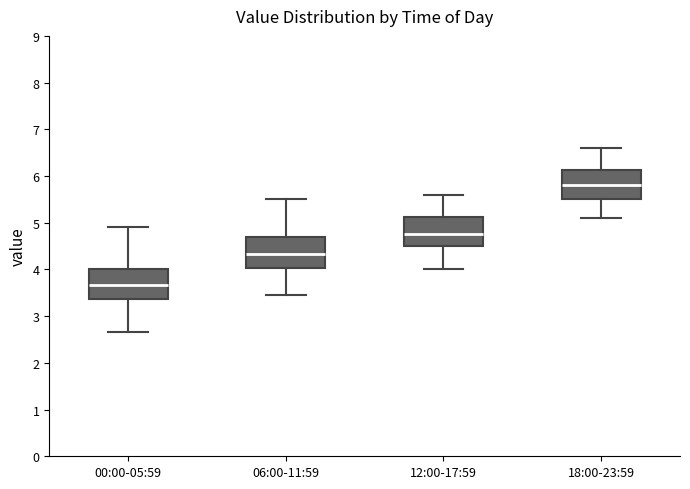

Reading left to right, transcribe this box plot: for each box, give where its median line is, the range the box spans, and where its two whiskers end, as read against the y-axis. The values are not printed on the chart, so give them approximately, as read against the axis.

00:00-05:59: median 3.7, box 3.4 to 4.0, whiskers 2.7 to 4.9
06:00-11:59: median 4.3, box 4.0 to 4.7, whiskers 3.5 to 5.5
12:00-17:59: median 4.8, box 4.5 to 5.1, whiskers 4.0 to 5.6
18:00-23:59: median 5.8, box 5.5 to 6.1, whiskers 5.1 to 6.6